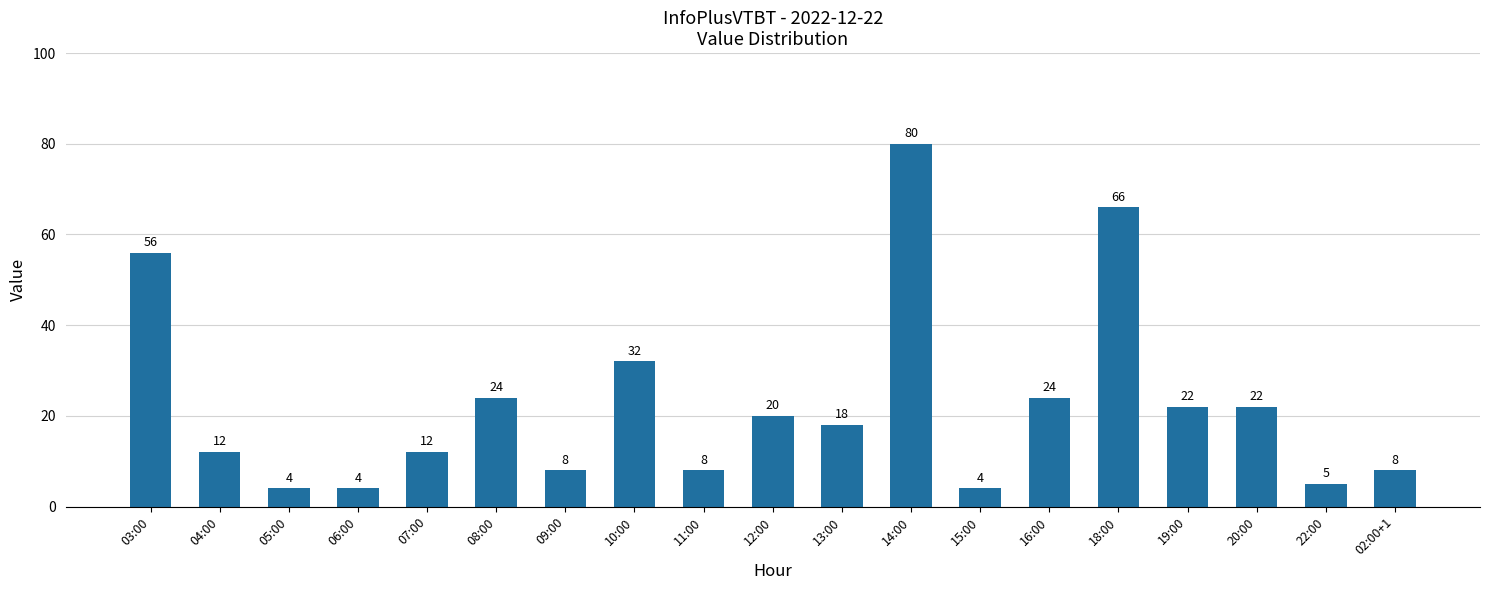

Which category has the highest value across all series?

14:00